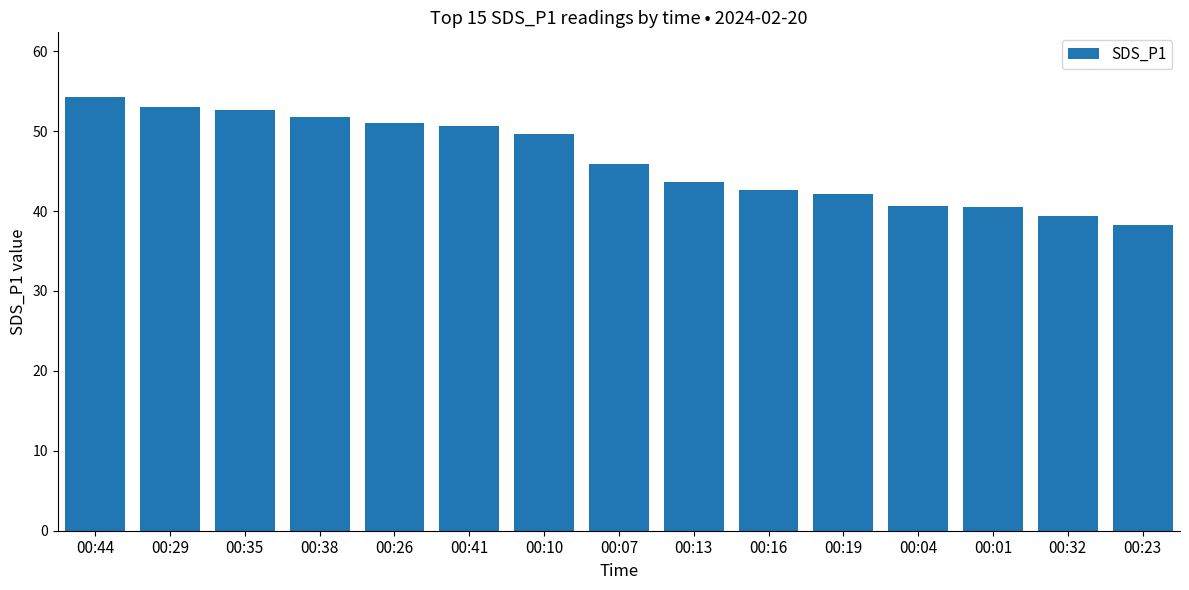

The chart shows a value of 51.0 at 00:26. True or false?

True